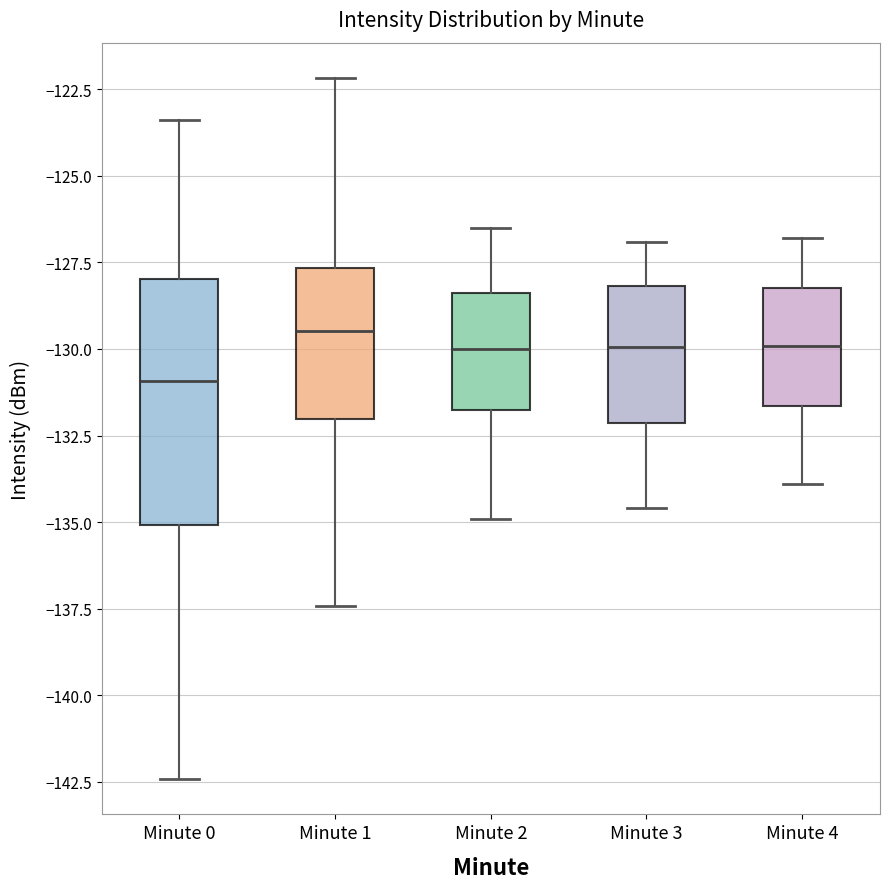

Reading left to right, read every box against the y-axis: the position of its median line, the range the box covers, and the ends of its whiskers. The values are not printed on the chart, so give them approximately, as read against the axis.

Minute 0: median -131.0, box -135.0 to -128.0, whiskers -142.5 to -123.5
Minute 1: median -129.5, box -132.0 to -127.5, whiskers -137.5 to -122.0
Minute 2: median -130.0, box -132.0 to -128.5, whiskers -135.0 to -126.5
Minute 3: median -130.0, box -132.0 to -128.0, whiskers -134.5 to -127.0
Minute 4: median -130.0, box -131.5 to -128.0, whiskers -134.0 to -127.0